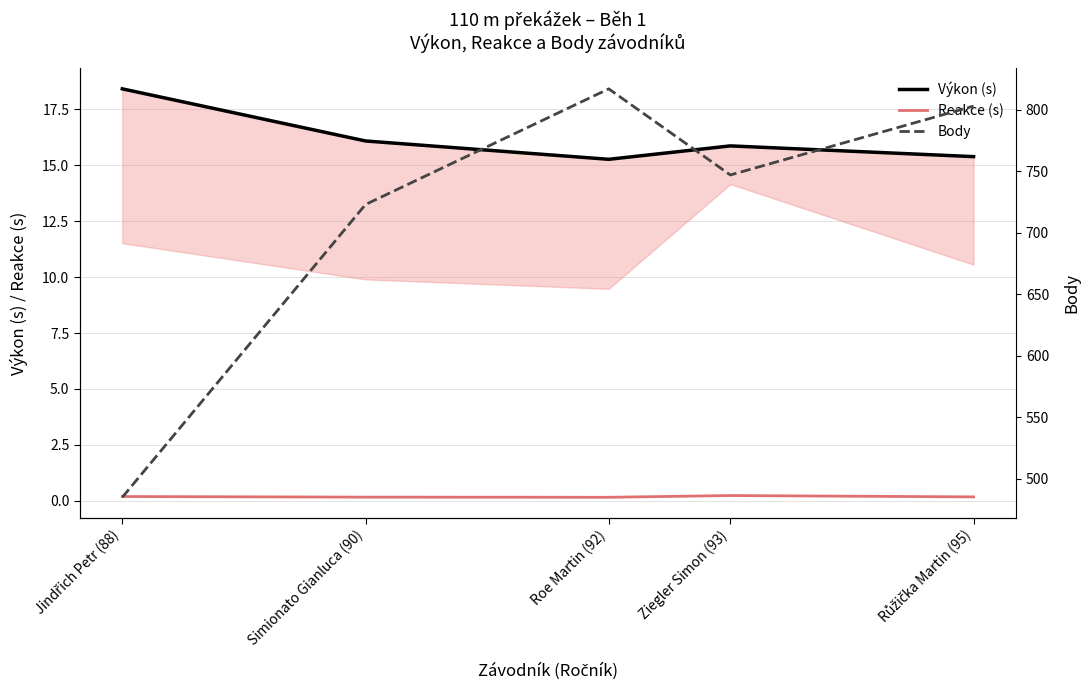

What is the minimum value shown in the chart?

0.2